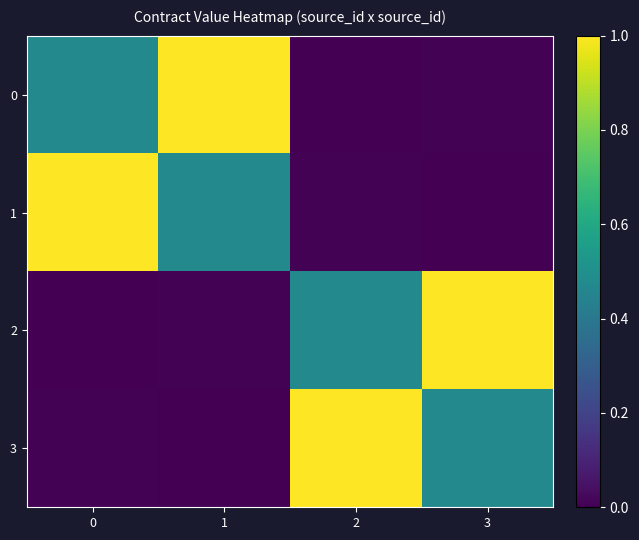

Count the number of categories in the chart.

4